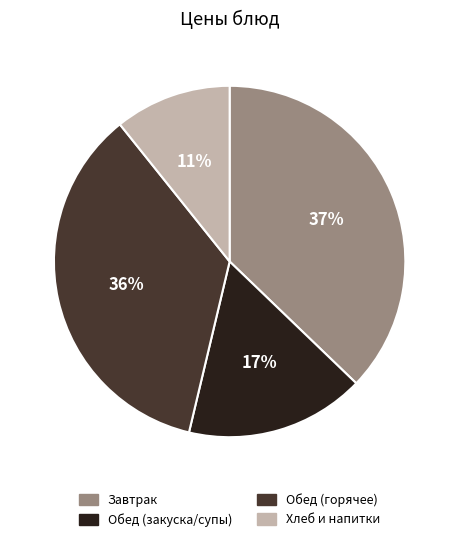

The Завтрак slice represents 37% of the pie. True or false?

True